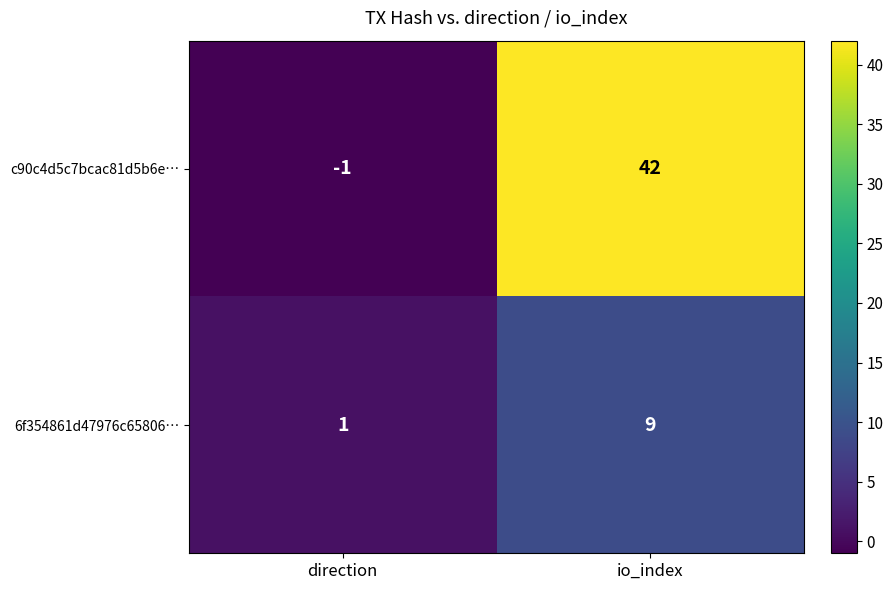

At which category is the sum across all series the highest?

io_index